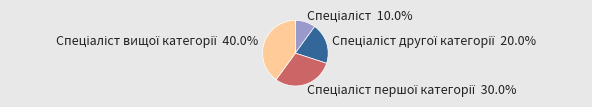

Is there a majority slice in this chart?

No